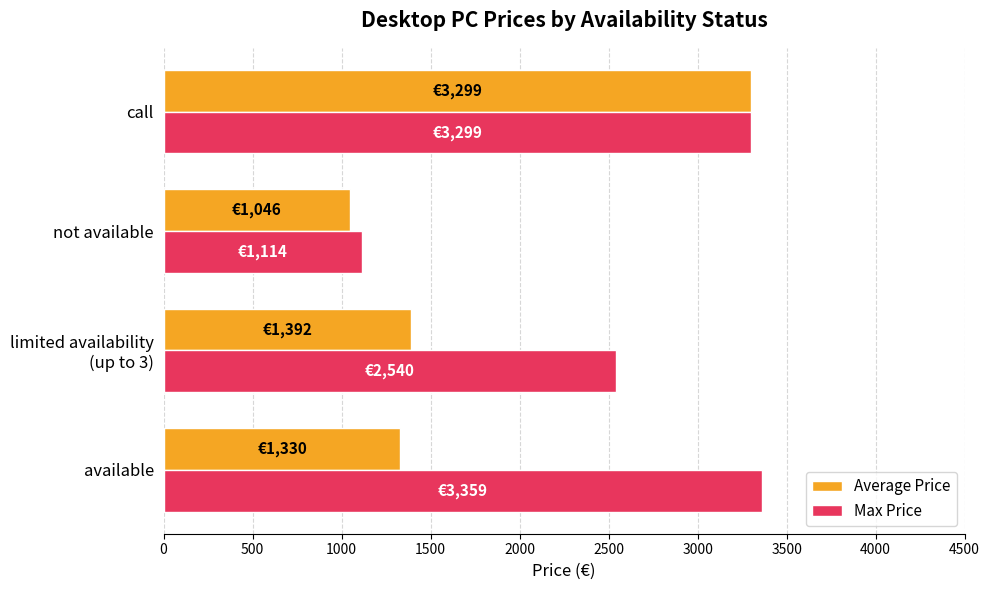

How many values in the Average Price series exceed 1392?

2